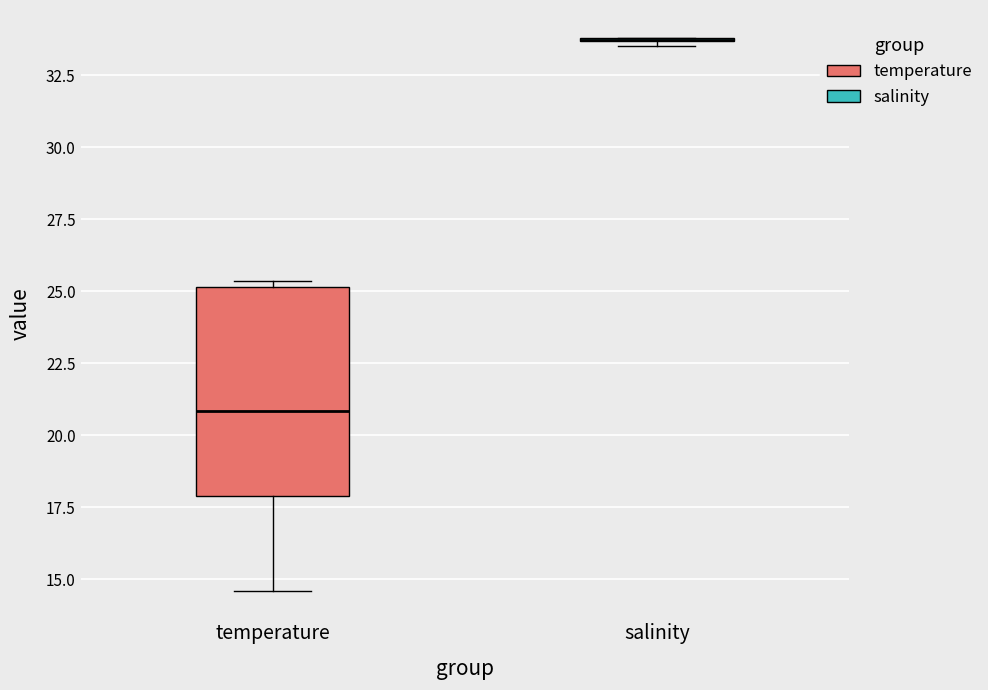

Reading left to right, read every box against the y-axis: the position of its median line, the range the box covers, and the ends of its whiskers. The values are not printed on the chart, so give them approximately, as read against the axis.

temperature: median 21.0, box 18.0 to 25.0, whiskers 14.5 to 25.5
salinity: box collapsed to a line at 33.5, whiskers 33.5 to 34.0